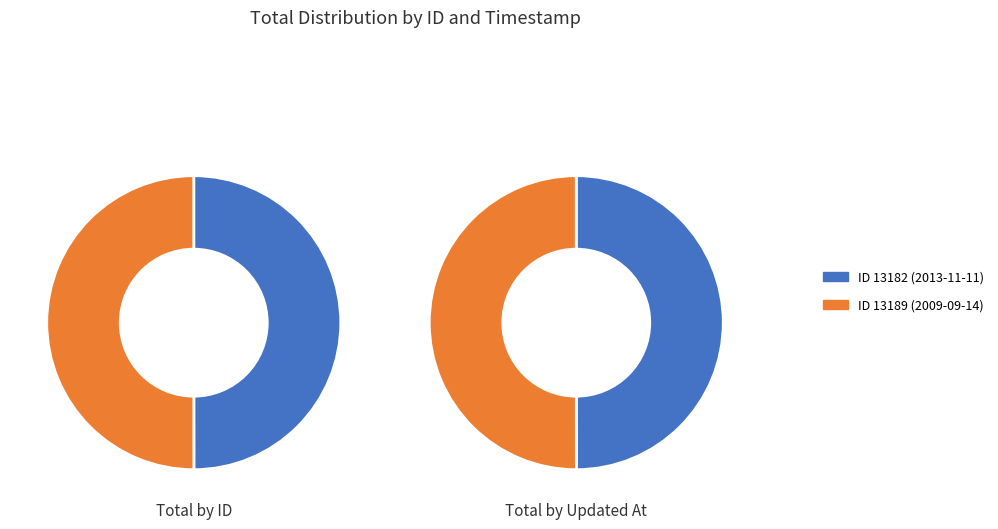

True or false: 2009-09-14 19:37:56 UTC accounts for 50% of the total.

True